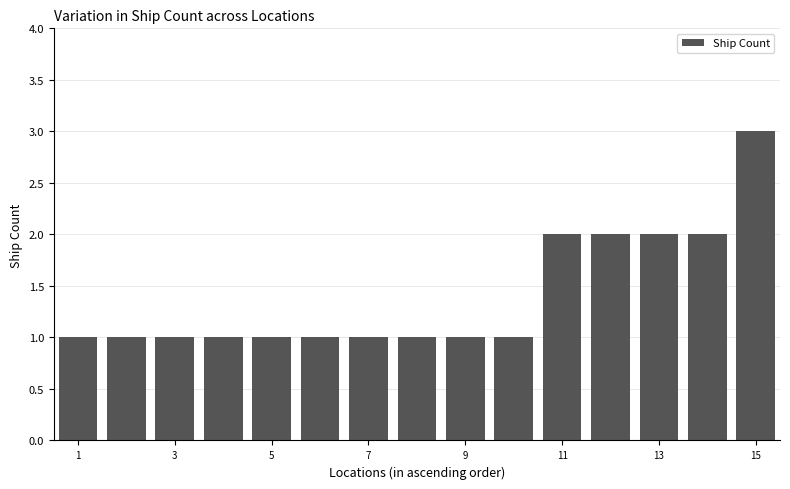

Reading left to right, extract all data points from this chart.

1	1	1	1	1	1	1	1	1	1	2	2	2	2	3